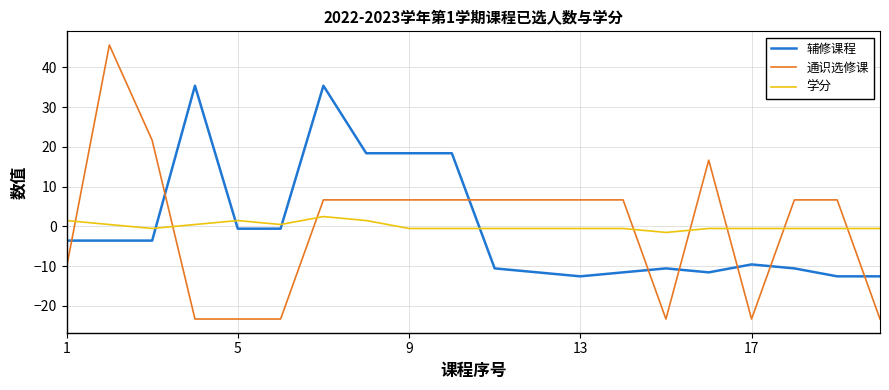

Which series has the widest spread of values?

通识选修课